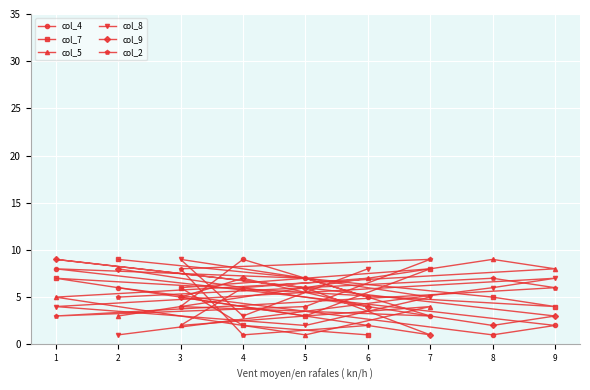

True or false: col_5 has more than 0 interior local peaks.

True